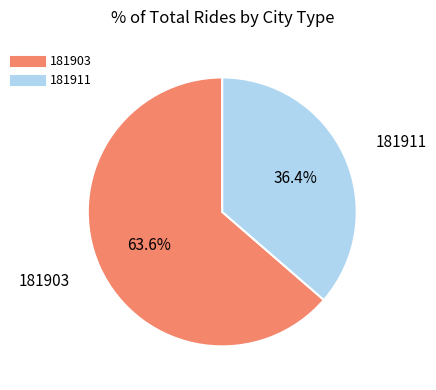

Does any single category account for the majority?

Yes